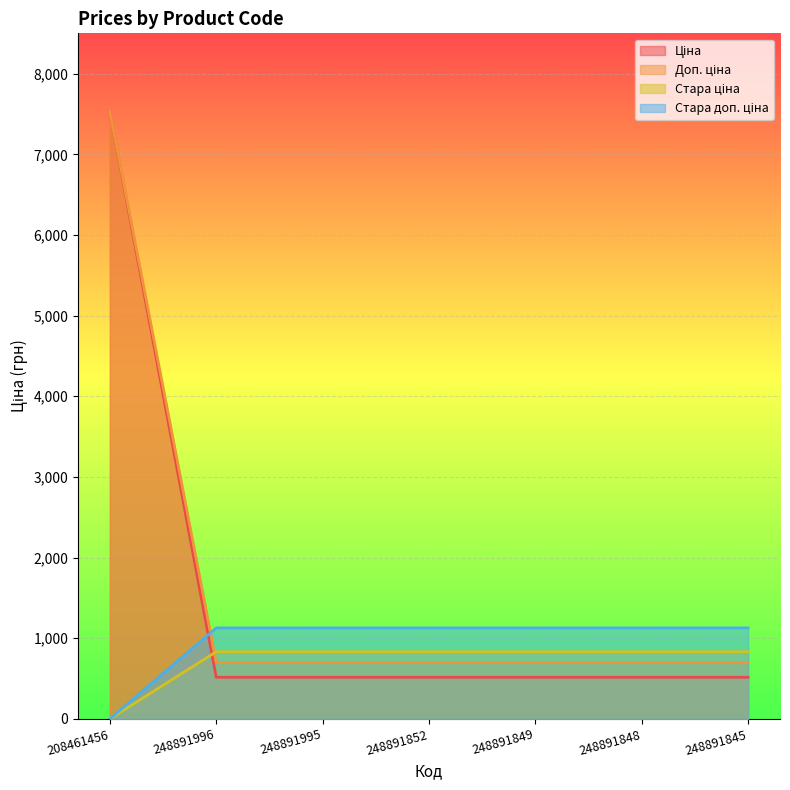

How many times do Доп. ціна and Стара доп. ціна cross each other?

1